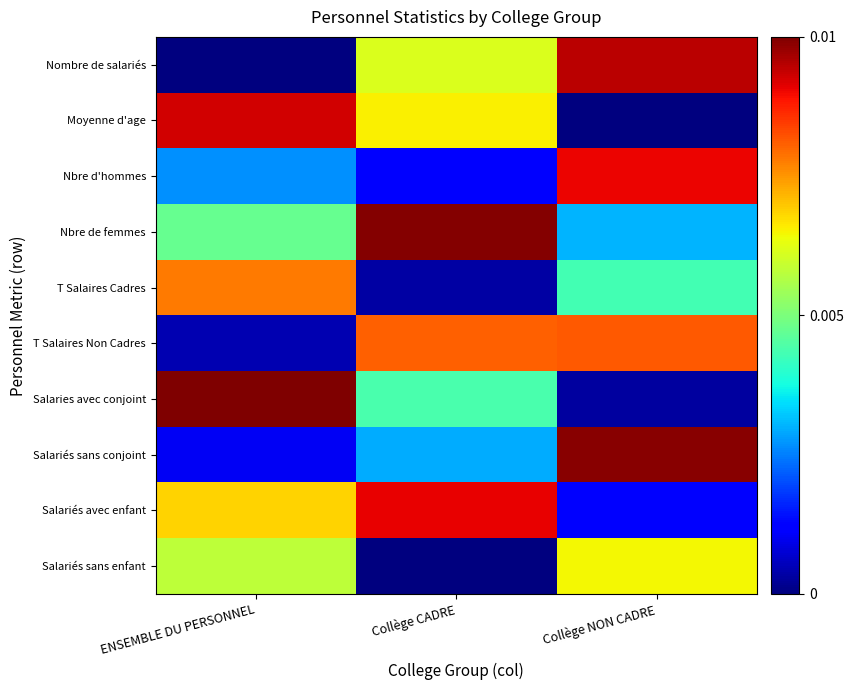

Which has a higher value, Collège NON CADRE or Collège CADRE?

Collège NON CADRE